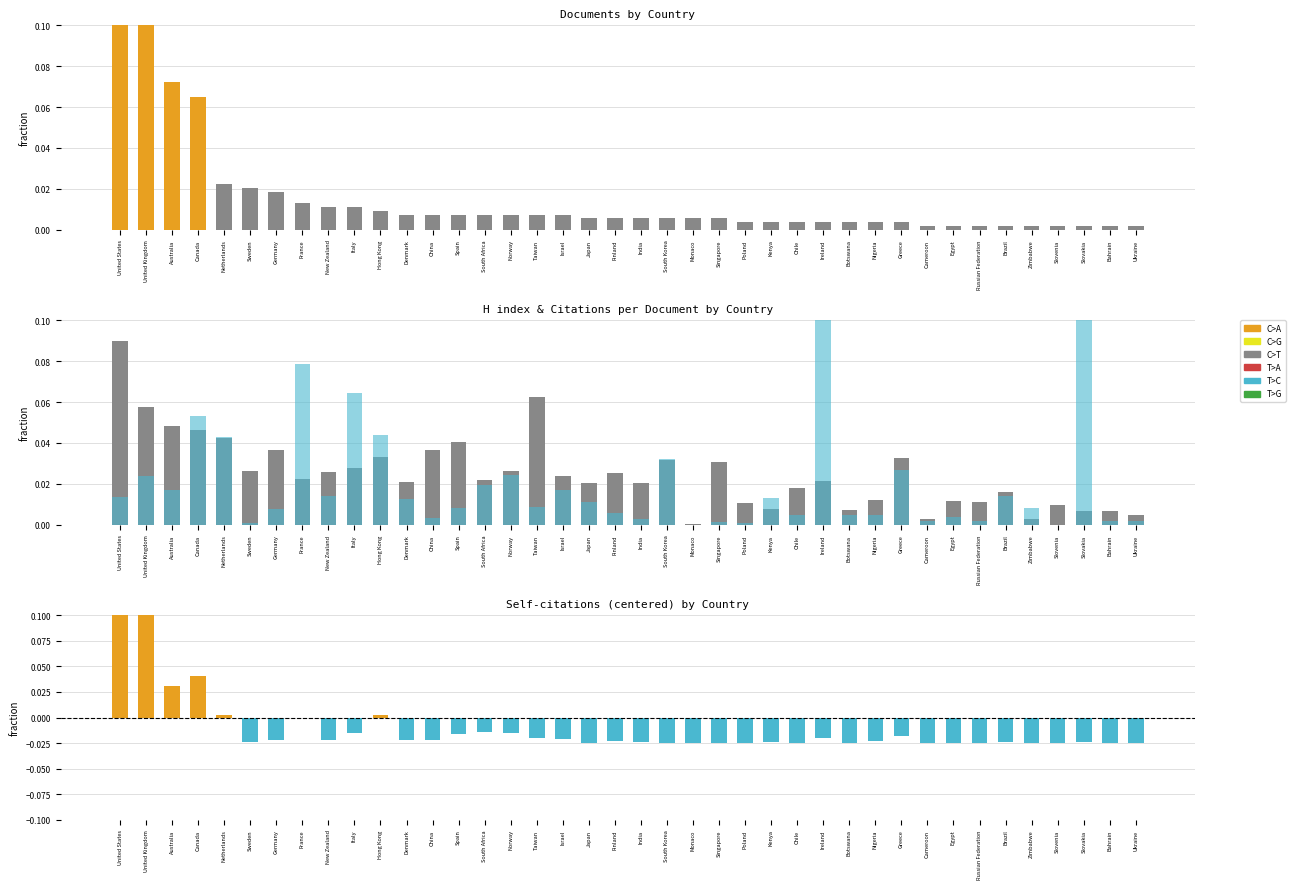

What is the total value across all series at Ireland?

0.1